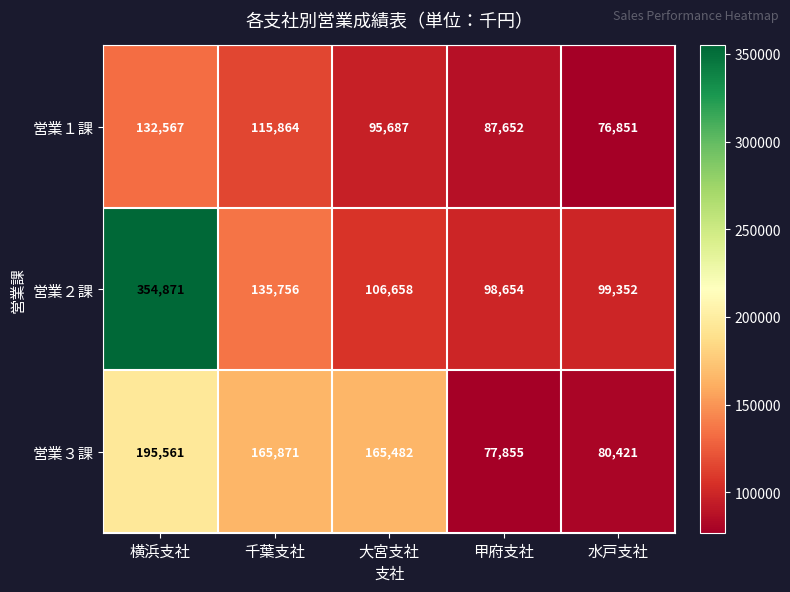

Which series has the largest total across all categories?

営業２課